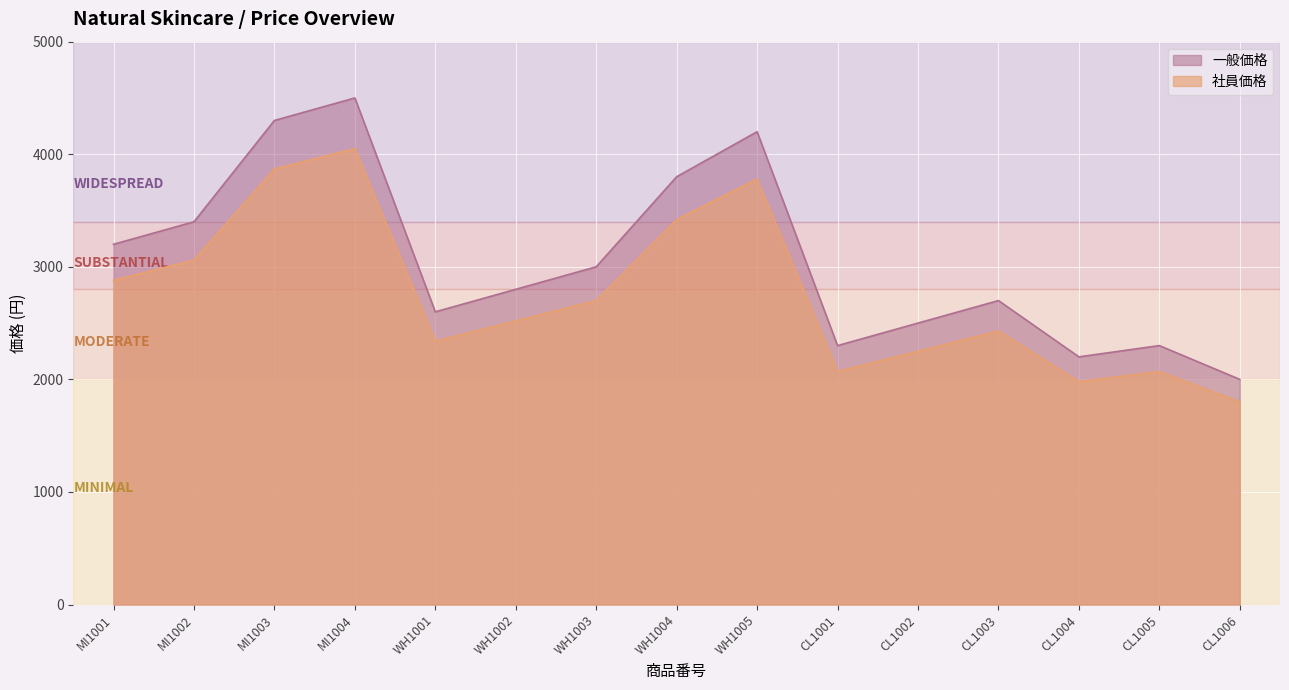

At which category is the sum across all series the highest?

MI1004